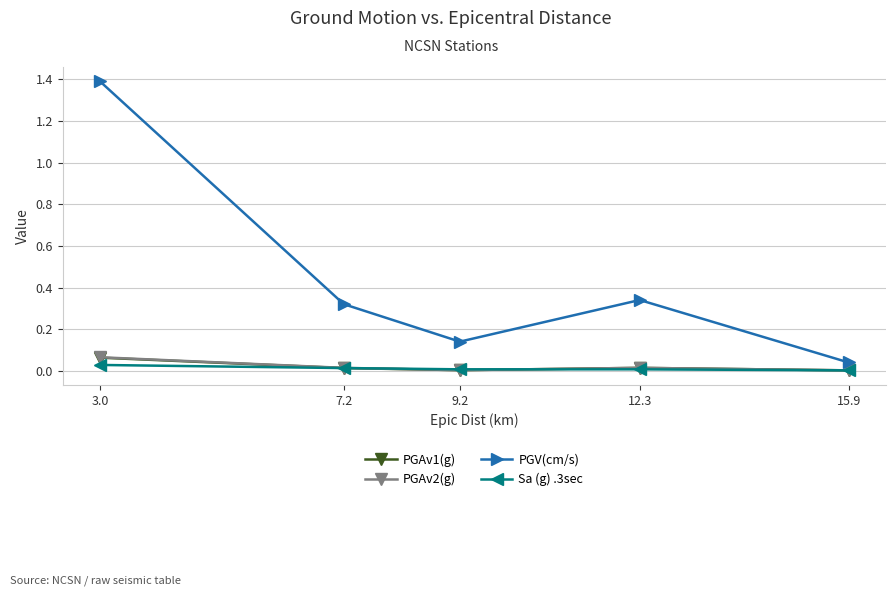

How many interior local peaks does the PGV(cm/s) series have?

1